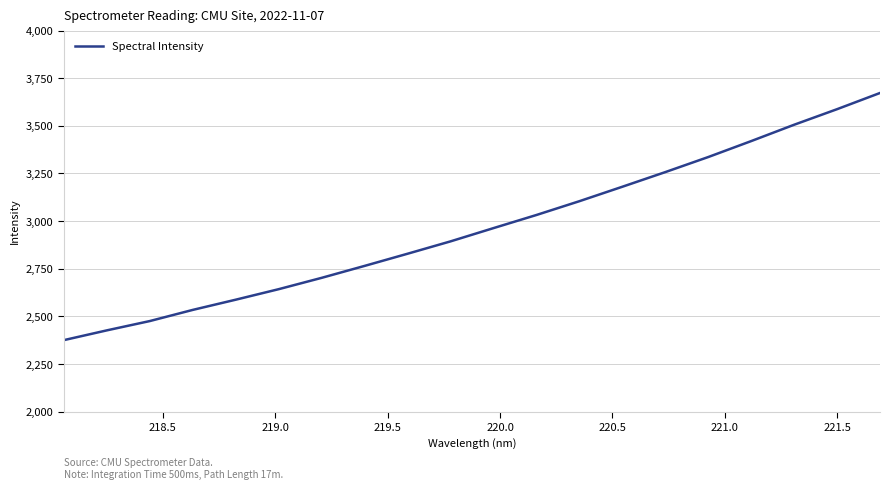

Reading right to left, extract all data points from this chart.

3672.5	3587.5	3505.8	3420.1	3336.4	3257.3	3180.5	3104.7	3032.3	2963.4	2893.8	2828.9	2765.1	2702.3	2642.8	2587.6	2534.0	2475.4	2426.6	2375.3